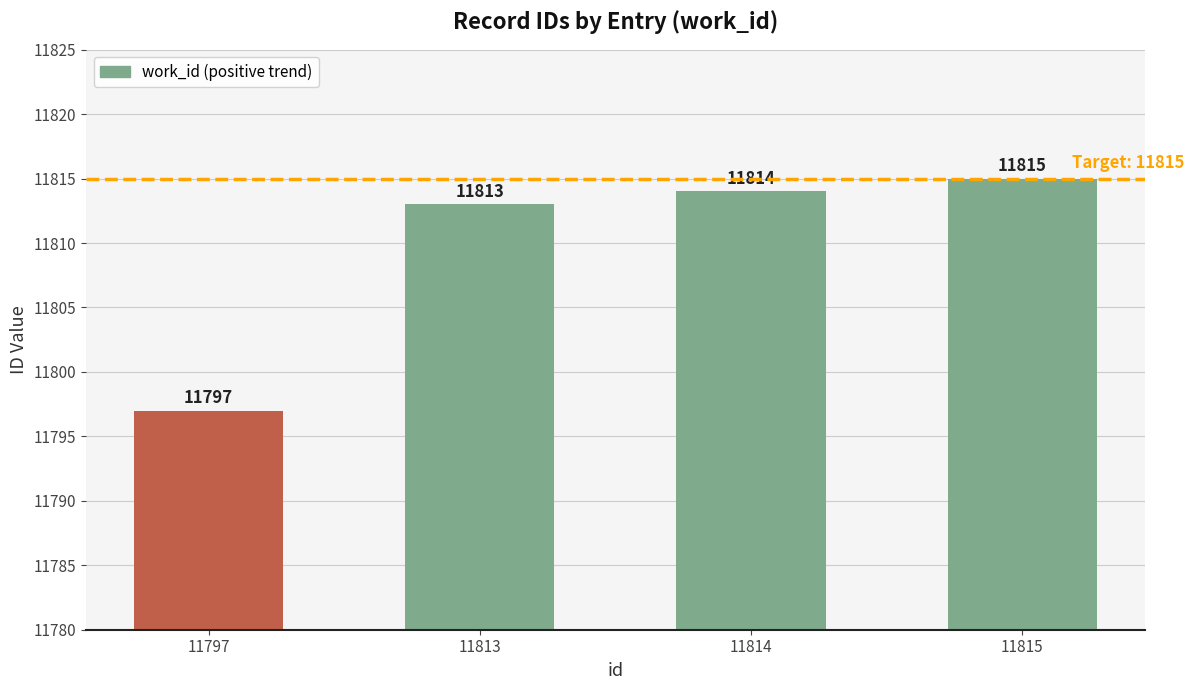

The value at 11815 is 17789. True or false?

False